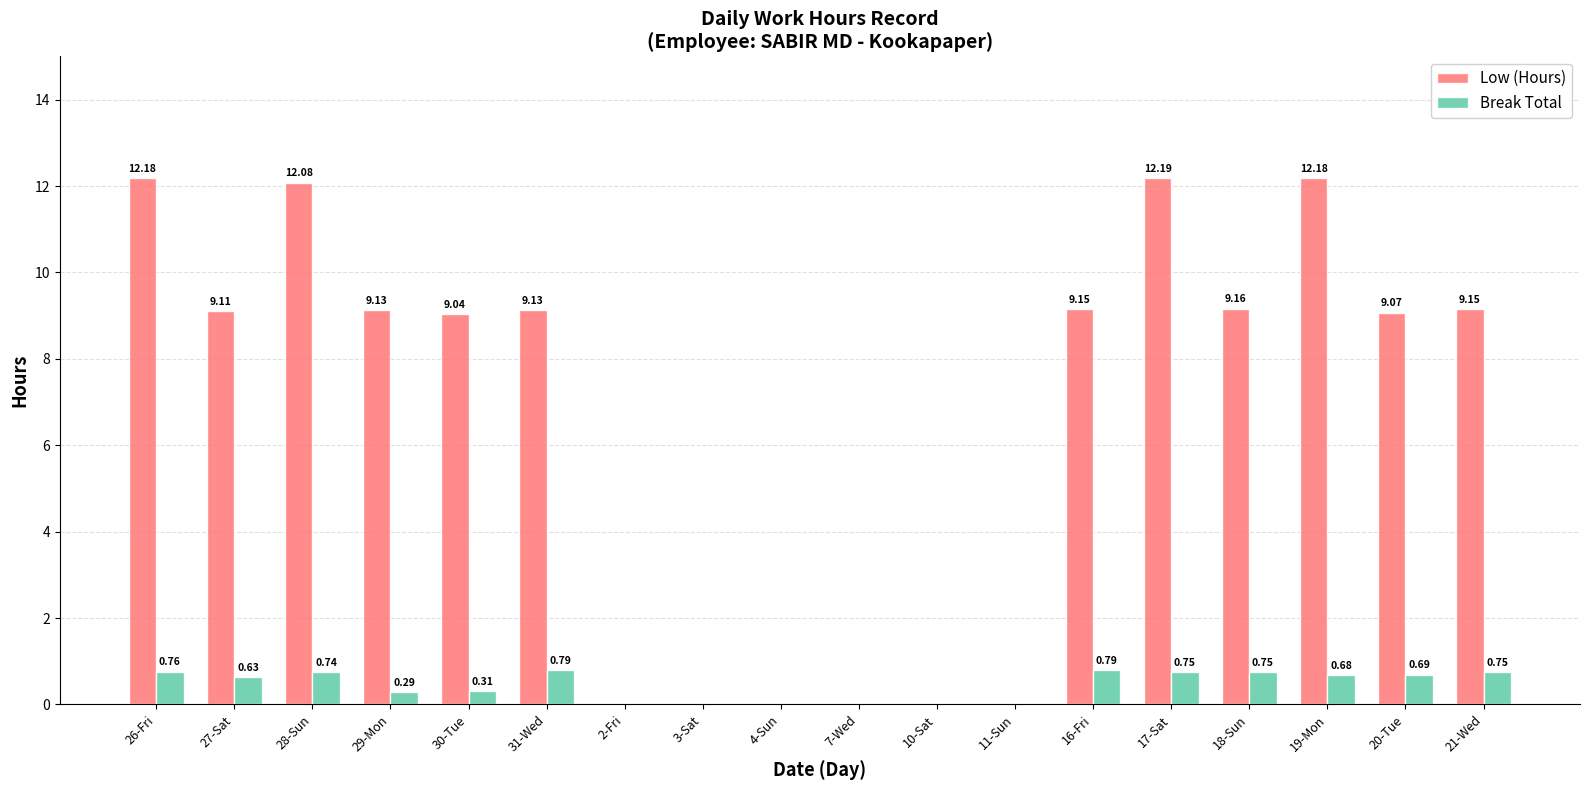

How many groups of bars are there?

18